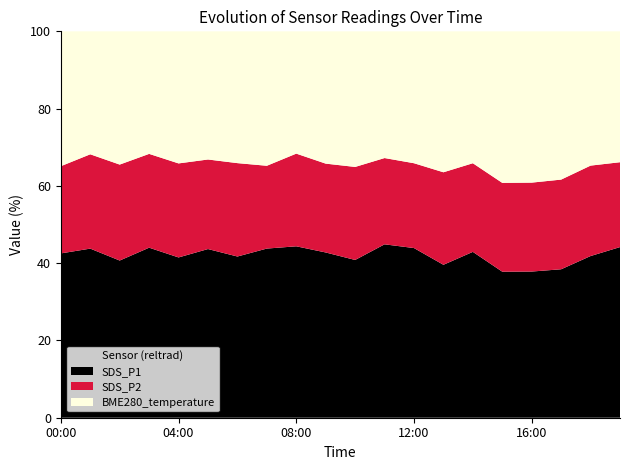

Reading right to left, transcribe all the data shown in this chart.

SDS_P1: 19:00=19.1	18:00=17.7	17:00=14.9	16:00=14.3	15:00=14.3	14:00=18.9	13:00=16.2	12:00=19.0	11:00=20.5	10:00=17.3	09:00=18.6	08:00=20.9	07:00=19.0	06:00=18.3	05:00=19.4	04:00=17.9	03:00=20.3	02:00=17.2	01:00=19.9	00:00=17.9
SDS_P2: 19:00=9.5	18:00=9.9	17:00=9.0	16:00=8.7	15:00=8.7	14:00=10.1	13:00=9.8	12:00=9.5	11:00=10.2	10:00=10.2	09:00=10.0	08:00=11.3	07:00=9.3	06:00=10.6	05:00=10.3	04:00=10.5	03:00=11.2	02:00=10.5	01:00=11.1	00:00=9.5
BME280_temperature: 19:00=14.7	18:00=14.7	17:00=14.9	16:00=14.8	15:00=14.8	14:00=15.0	13:00=14.9	12:00=14.8	11:00=15.0	10:00=14.9	09:00=14.9	08:00=14.9	07:00=15.1	06:00=15.0	05:00=14.7	04:00=14.8	03:00=14.6	02:00=14.6	01:00=14.5	00:00=14.7